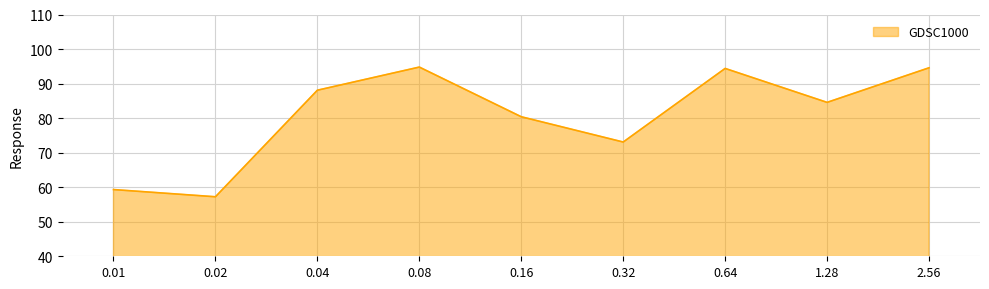

At which category does the chart reach its minimum across all series?

0.02